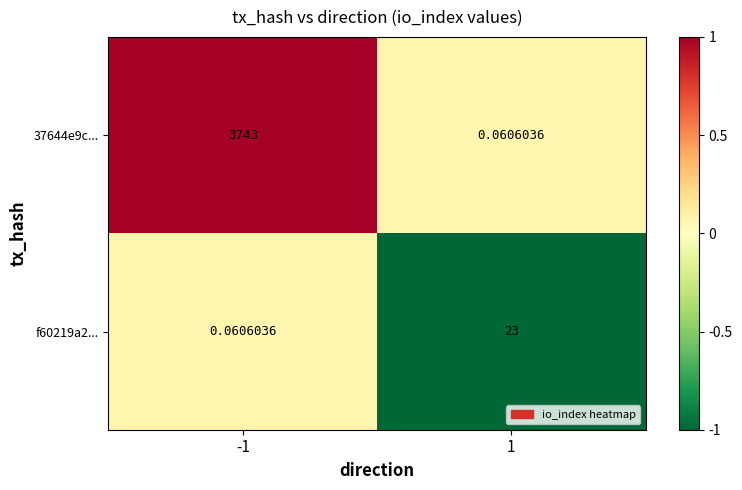

Is the value of f60219a2... at -1 greater than the value of 37644e9c... at -1?

No